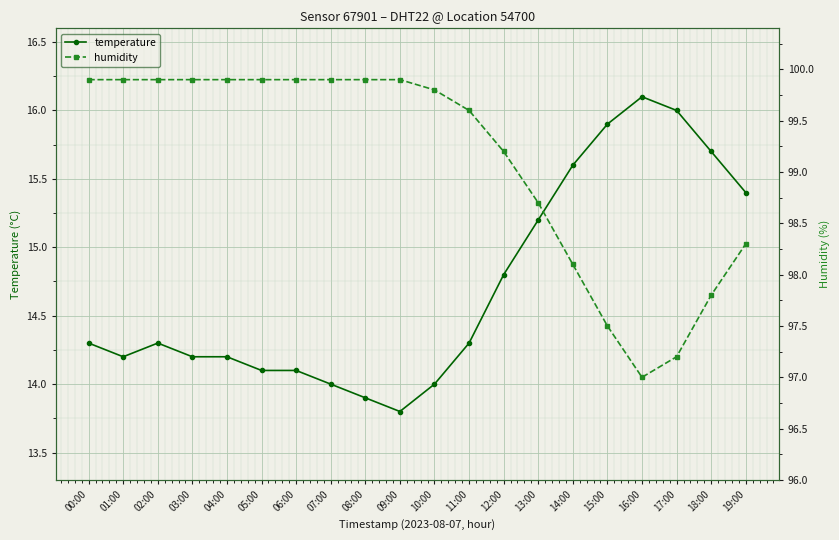

Reading left to right, extract all data points from this chart.

temperature: 14.3	14.2	14.3	14.2	14.2	14.1	14.1	14.0	13.9	13.8	14.0	14.3	14.8	15.2	15.6	15.9	16.1	16.0	15.7	15.4
humidity: 99.9	99.9	99.9	99.9	99.9	99.9	99.9	99.9	99.9	99.9	99.8	99.6	99.2	98.7	98.1	97.5	97.0	97.2	97.8	98.3